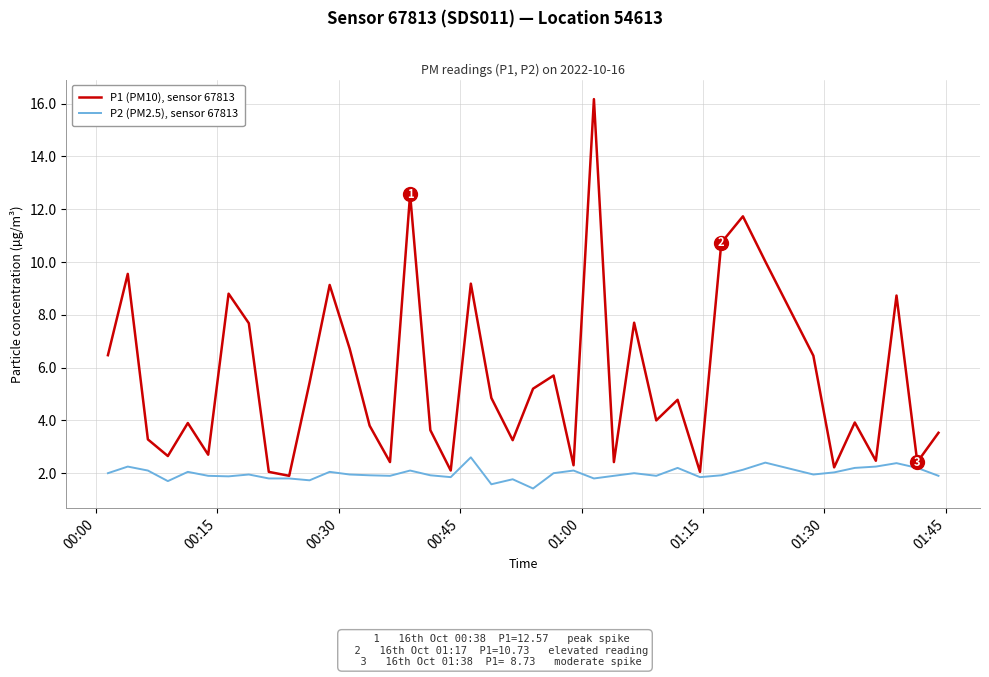

Rank the series by their maximum value, from highest to lowest.

P1 (PM10), sensor 67813, P2 (PM2.5), sensor 67813